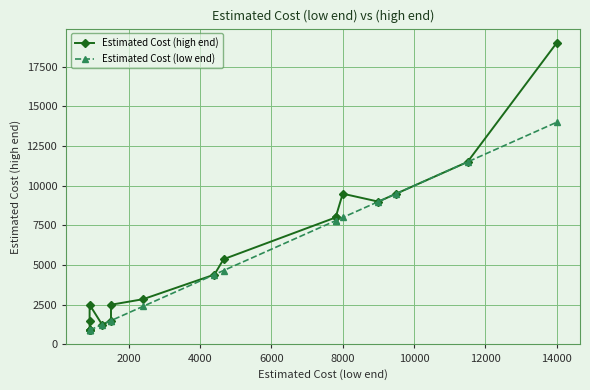

In Estimated Cost (high end), how many points are lower than both neighbors (excluding endpoints)?

2